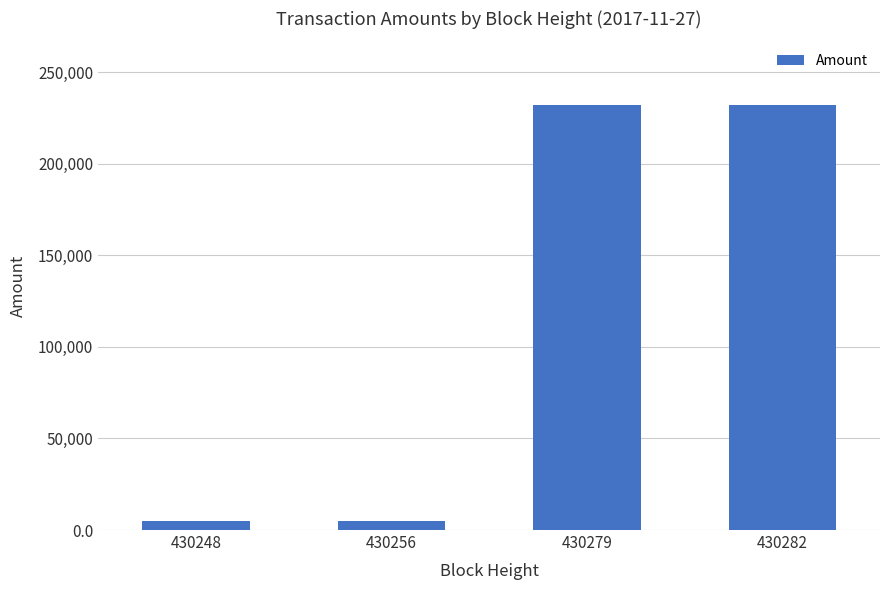

The value at 430279 is 231974.0. True or false?

True